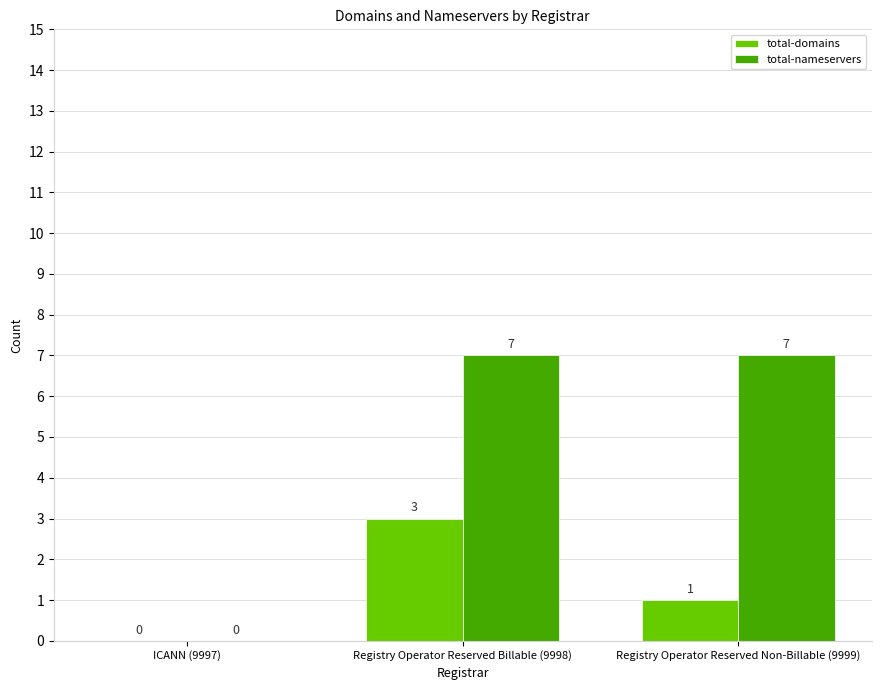

What is the highest value of the total-nameservers series?

7